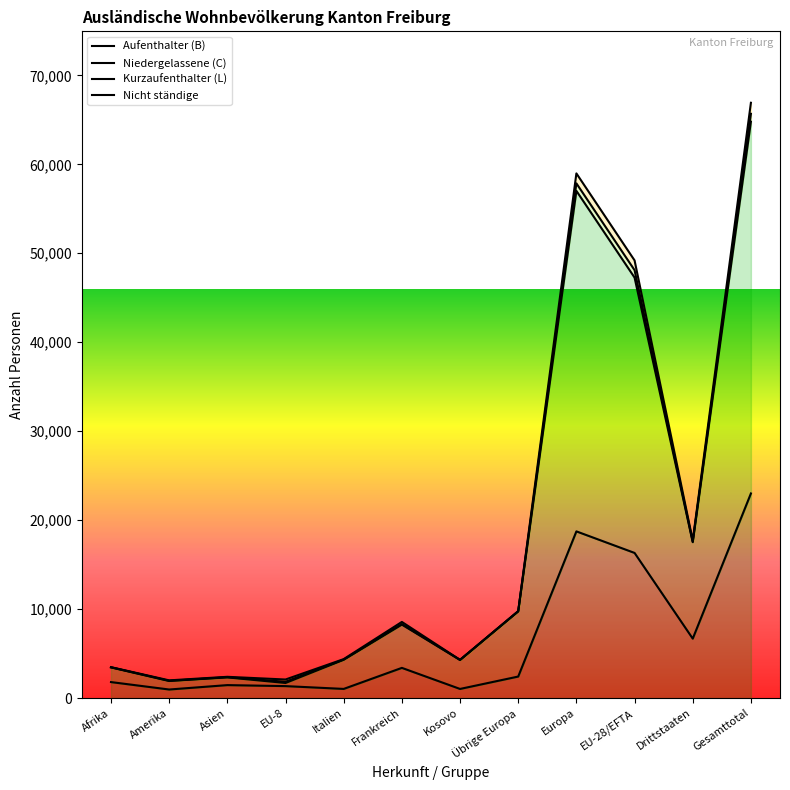

What is the difference between the Niedergelassene (C) values at Europa and Kosovo?

52725